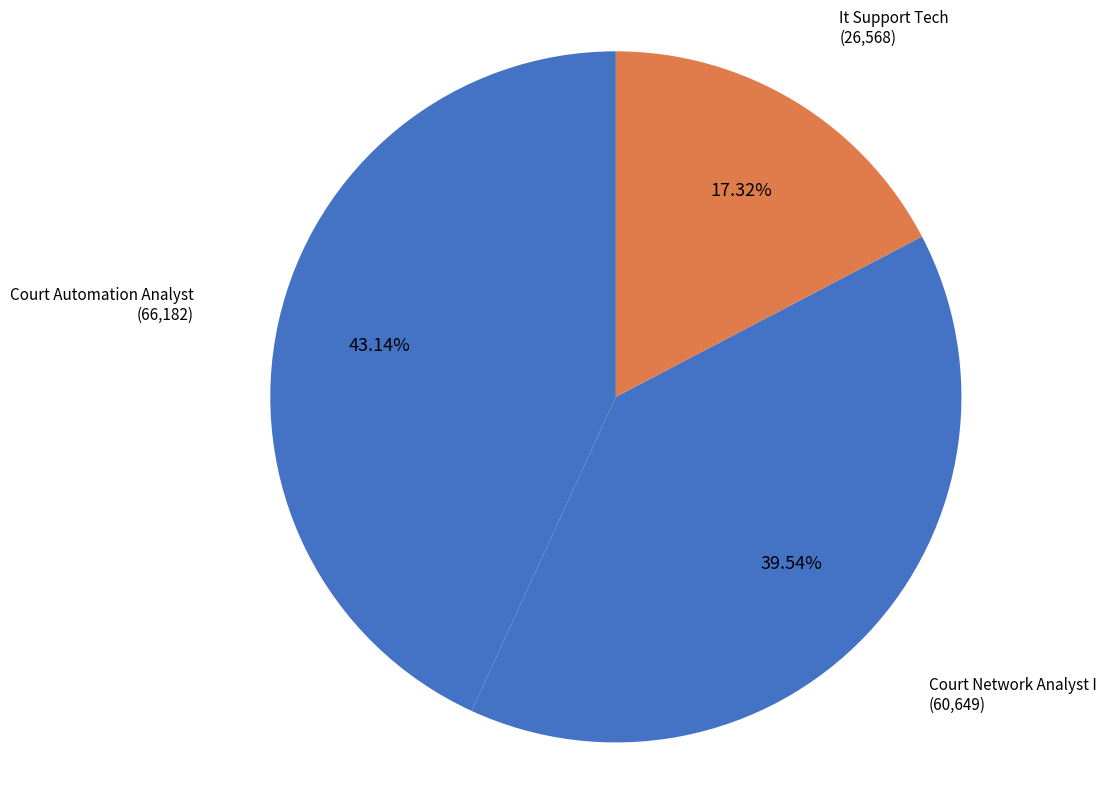

True or false: It Support Tech accounts for 17% of the total.

True